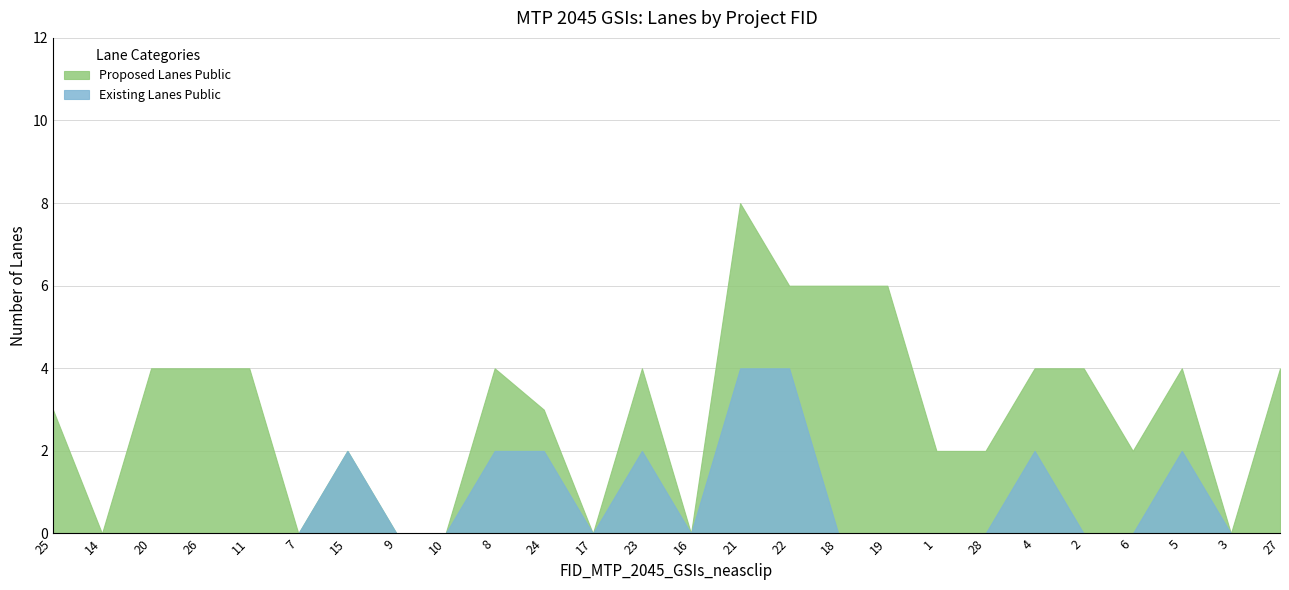

How many lines are shown in the chart?

2